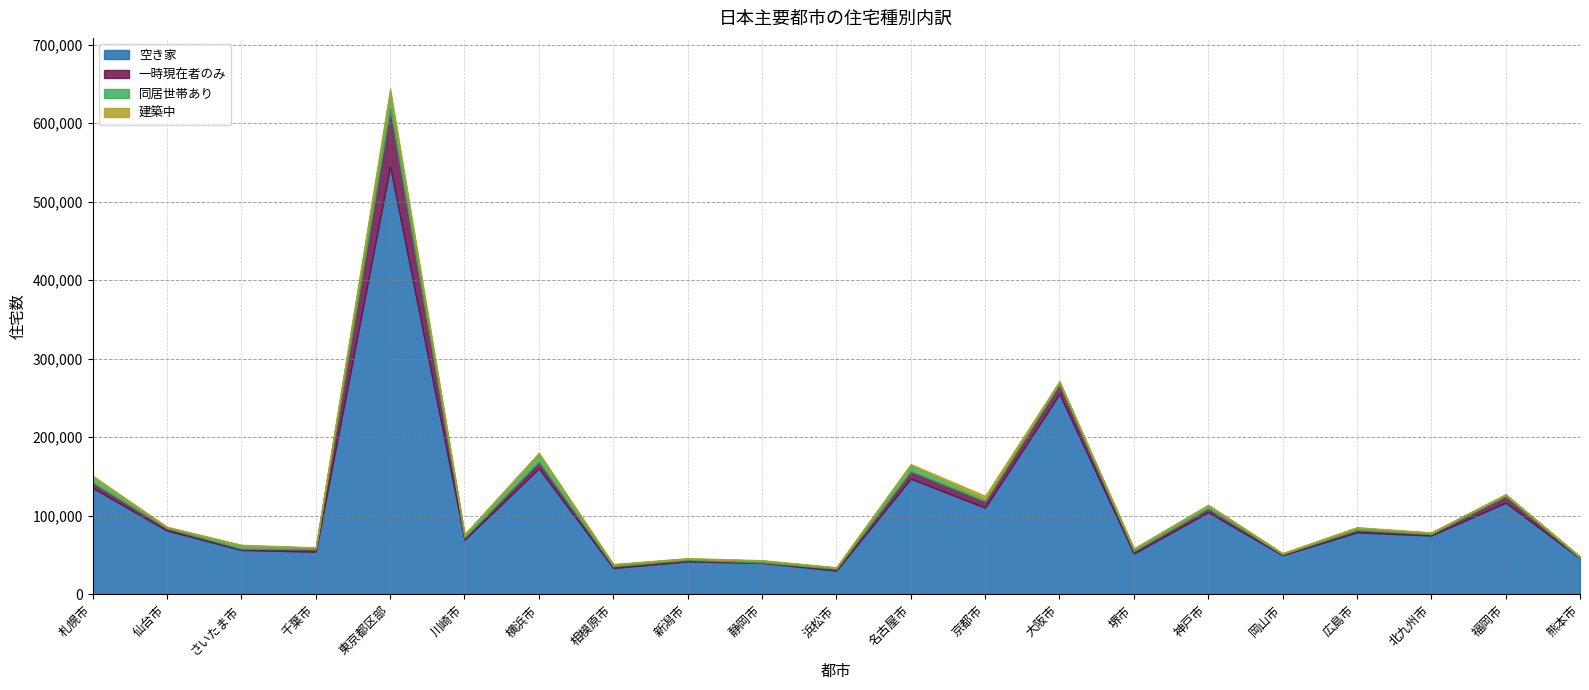

Which series has the widest spread of values?

空き家